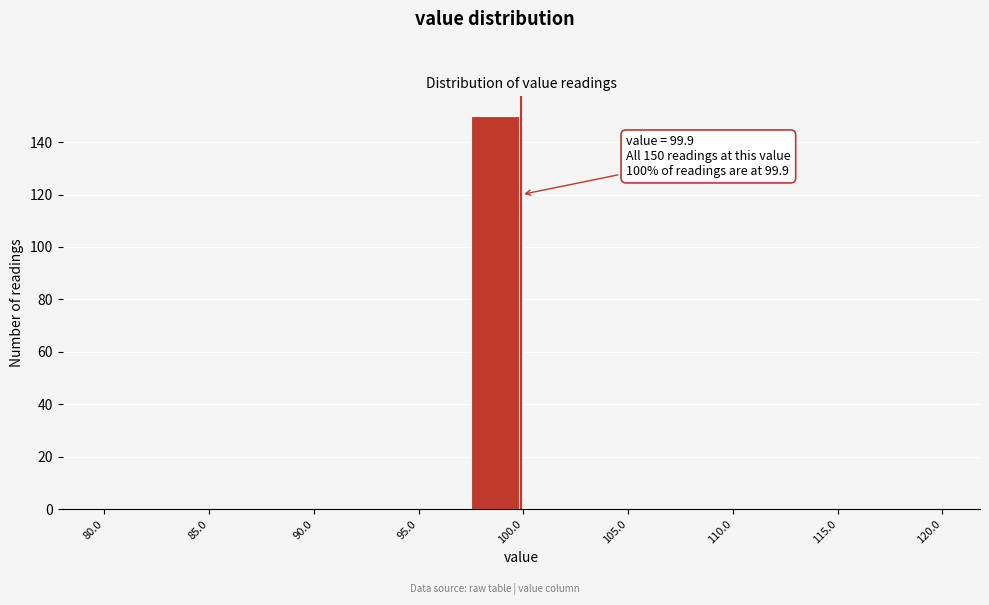

Over which range of the x-axis is the bar tallest?

97.5 to 100.0